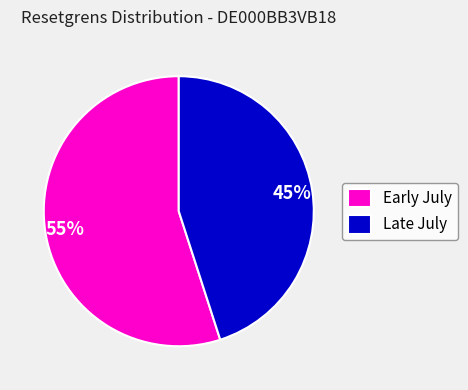

To the nearest percent, what is the average slice percentage?

50%